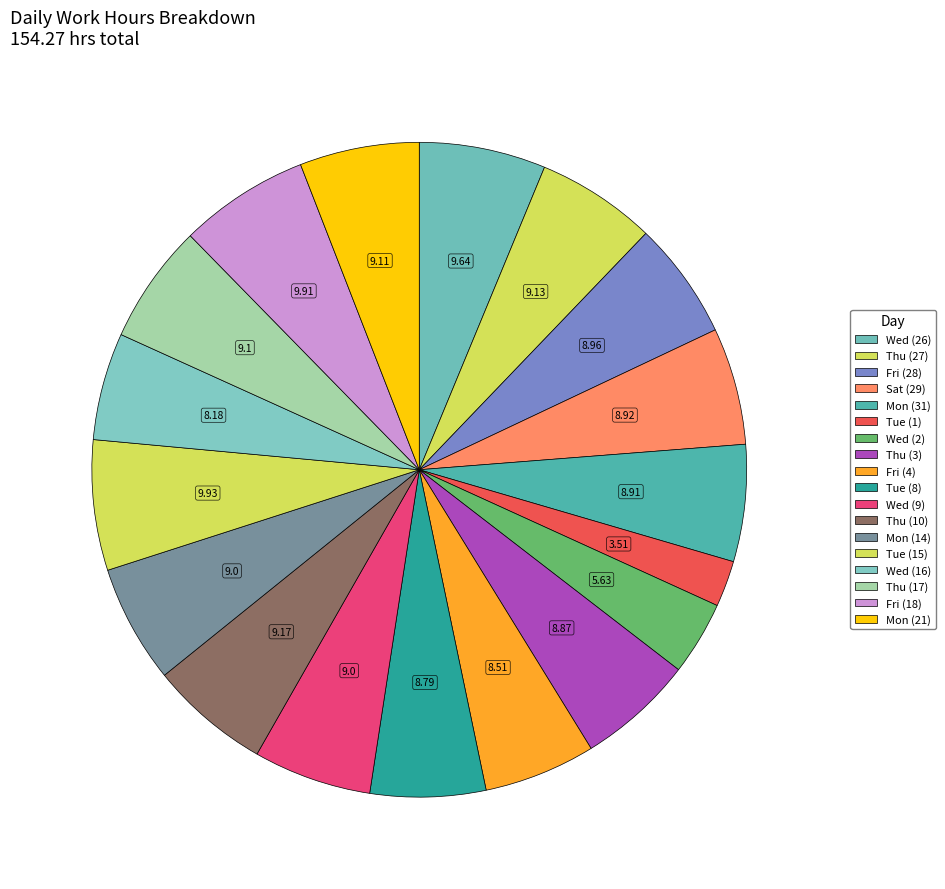

Which category has the biggest portion of the pie?

Tue (15)